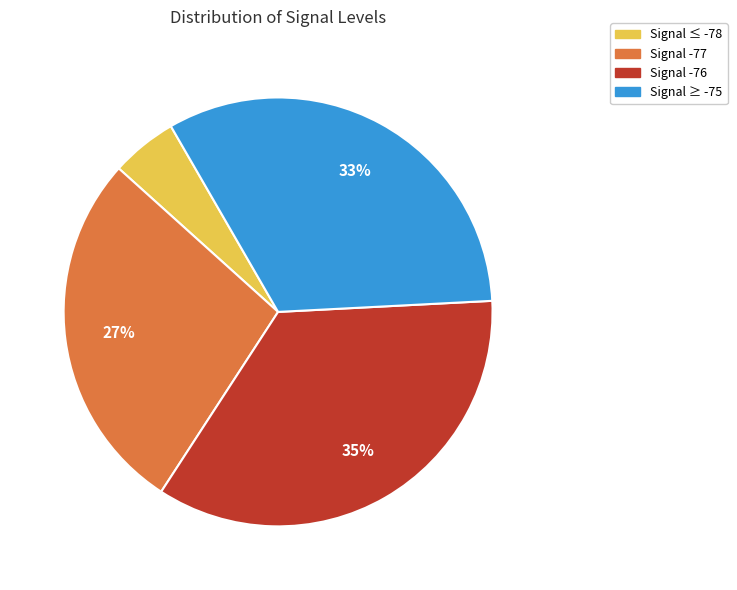

To the nearest percent, what is the difference between the largest and smallest slice percentages?

30%